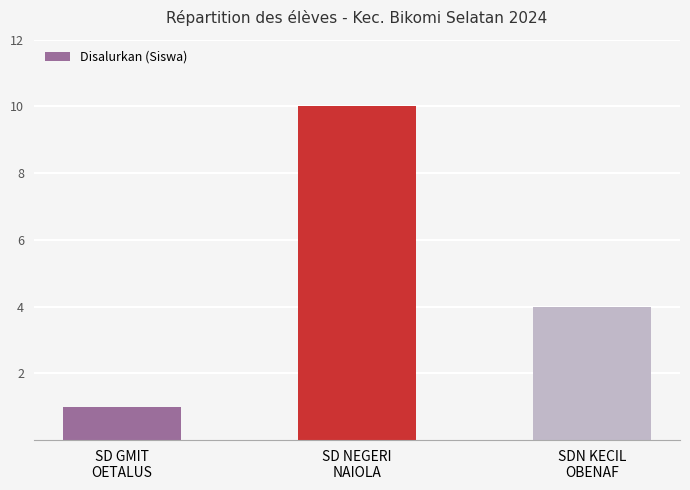

Reading left to right, extract all data points from this chart.

1	10	4